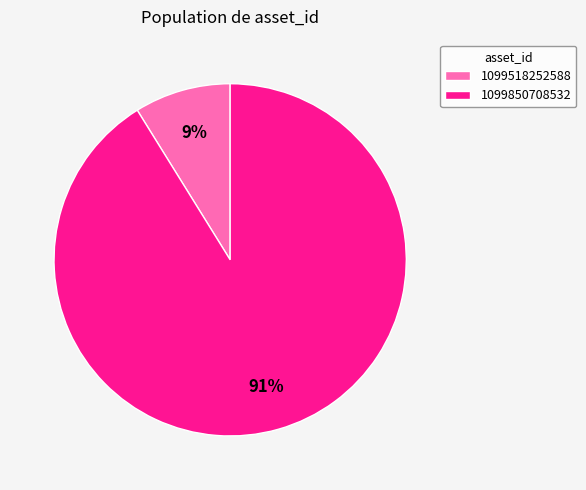

Which has a higher value, 1099850708532 or 1099518252588?

1099850708532